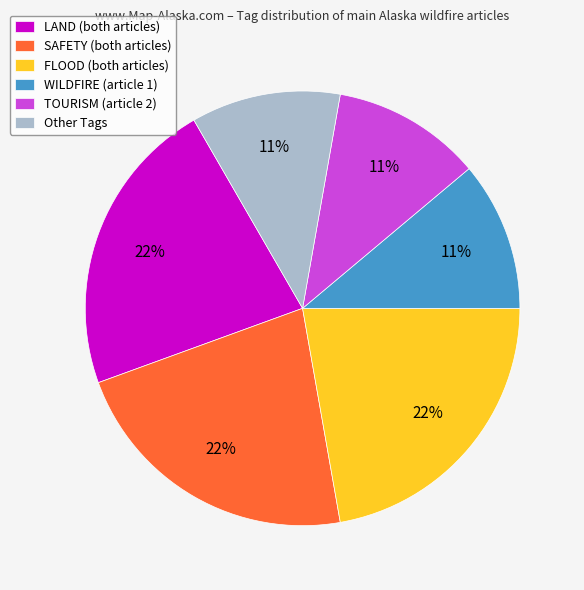

Approximately how many times larger is the value at TOURISM (article 2) compared to Other Tags?

1.0